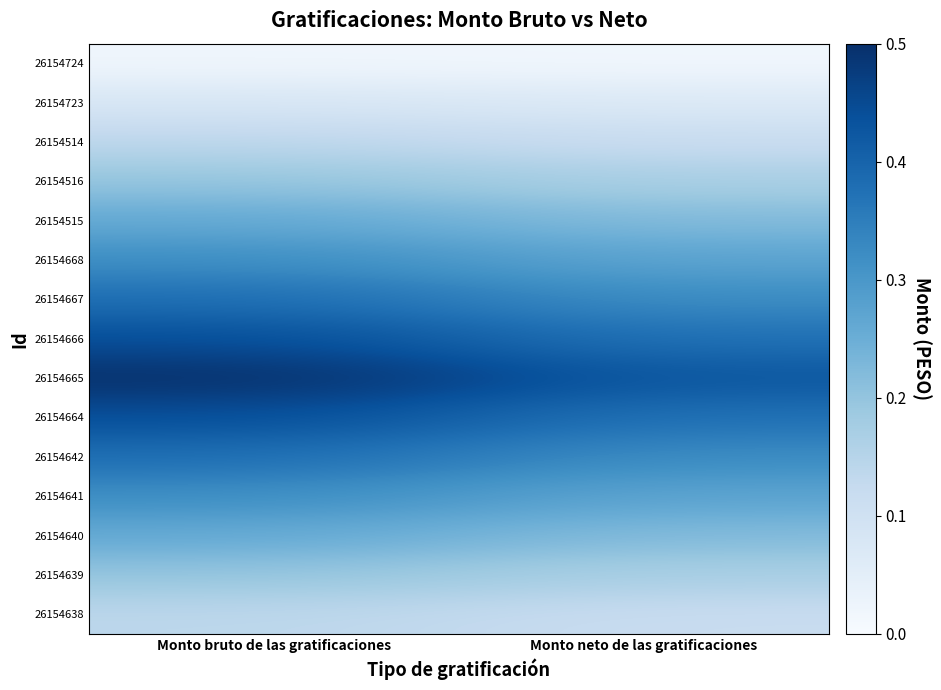

Which series has the largest total across all categories?

26154665